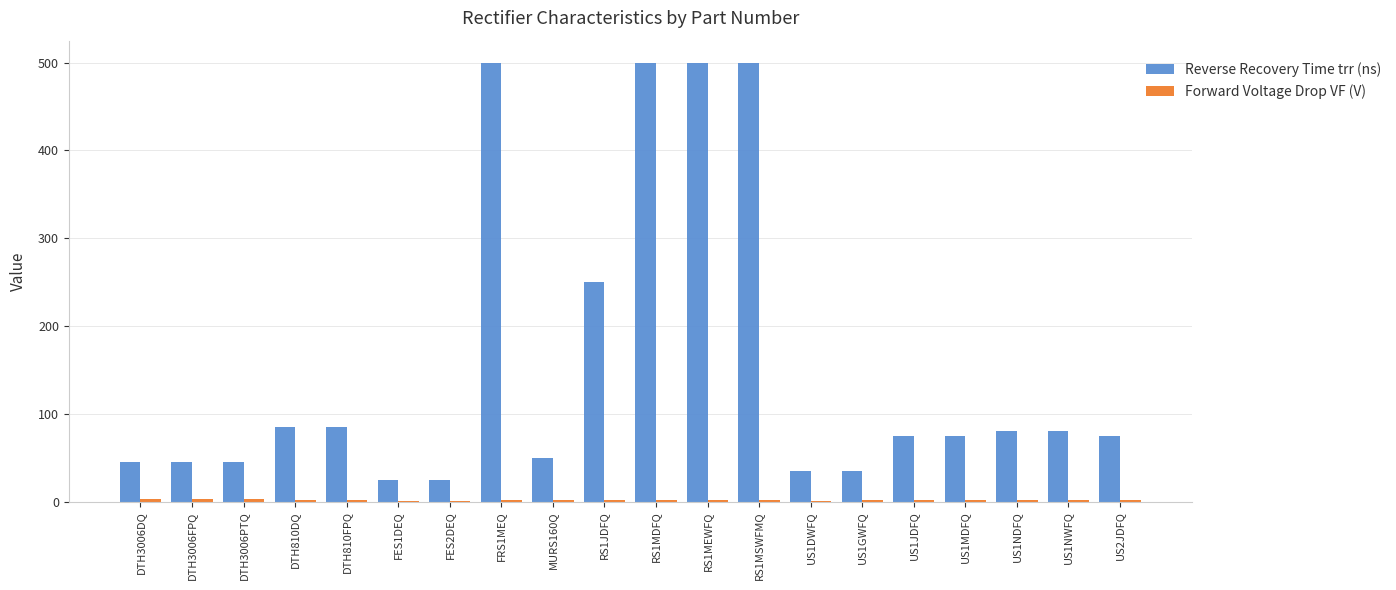

Which series has the largest total across all categories?

Reverse Recovery Time trr (ns)